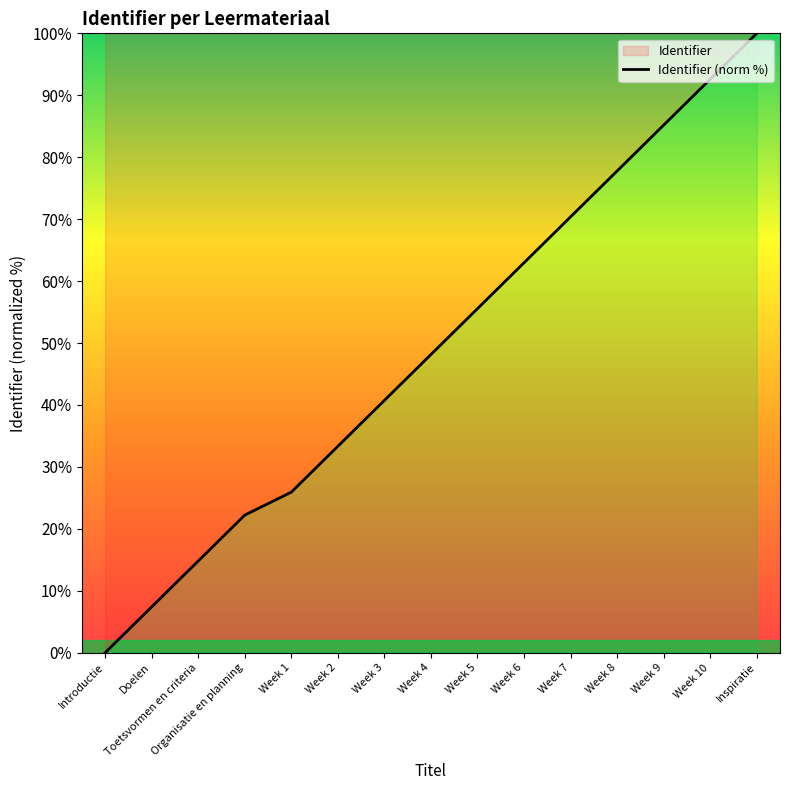

How many positive values are there?

14